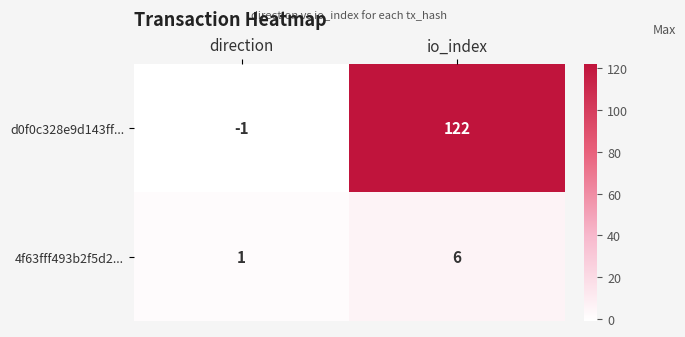

Between direction and io_index, which series saw the biggest shift?

d0f0c328e9d143ff...